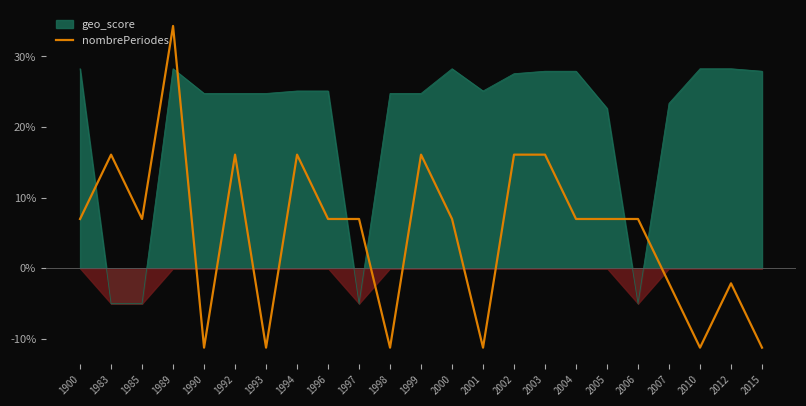

At which category does the chart reach its peak across all series?

1989